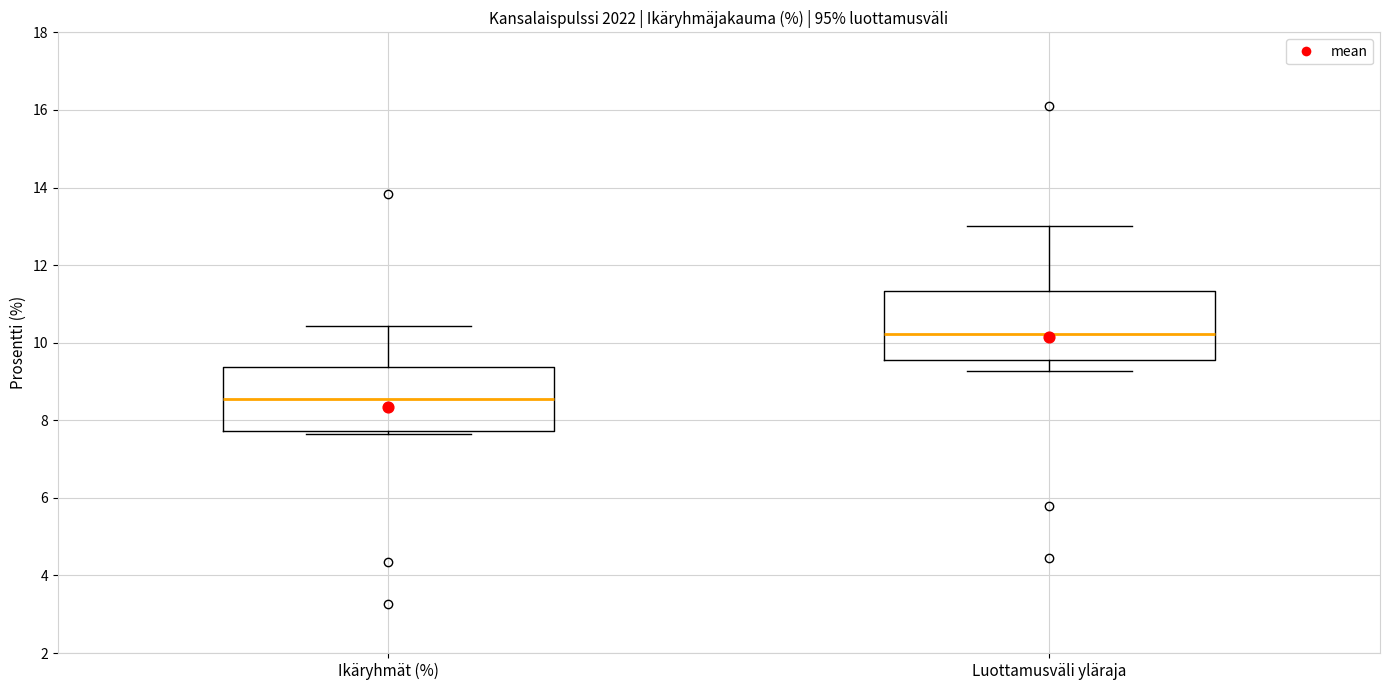

Reading left to right, transcribe this box plot: for each box, give where its median line is, the range the box spans, and where its two whiskers end, as read against the y-axis. The values are not printed on the chart, so give them approximately, as read against the axis.

Ikäryhmät (%): median 8.6, box 7.8 to 9.4, whiskers 7.6 to 10.4
Luottamusväli yläraja: median 10.2, box 9.6 to 11.4, whiskers 9.2 to 13.0